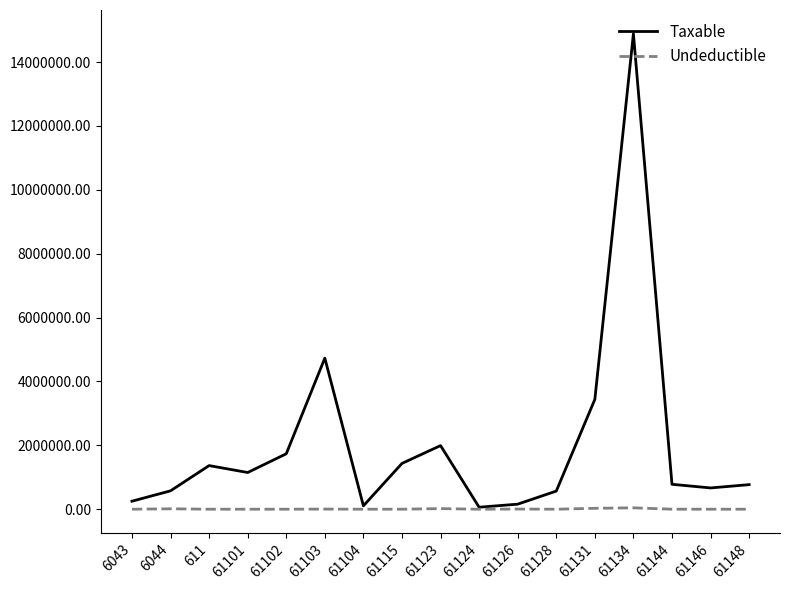

What is the average value of the Undeductible series?

6581.8